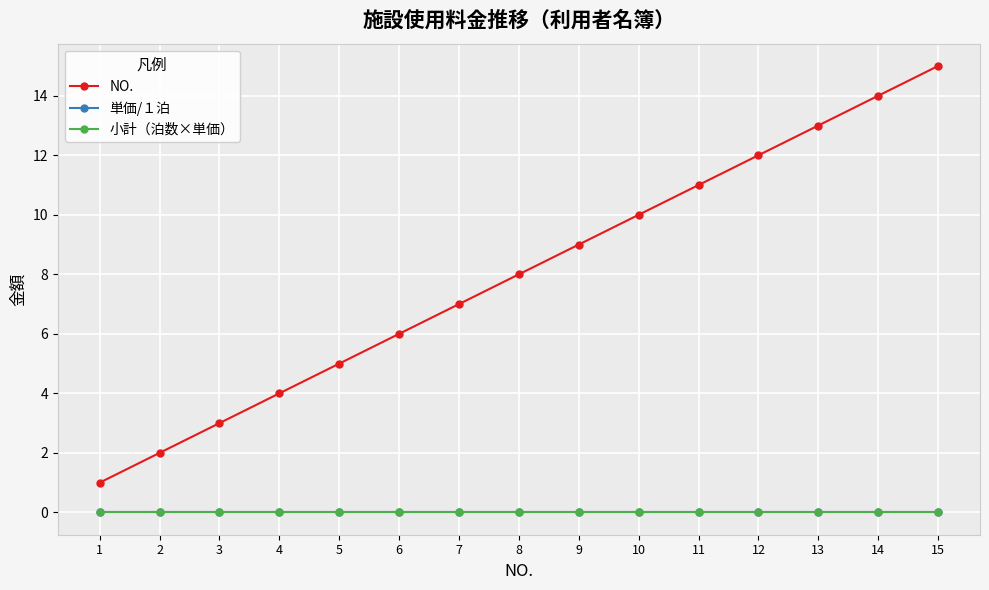

The 単価/１泊 series shows 0 at 12. True or false?

True